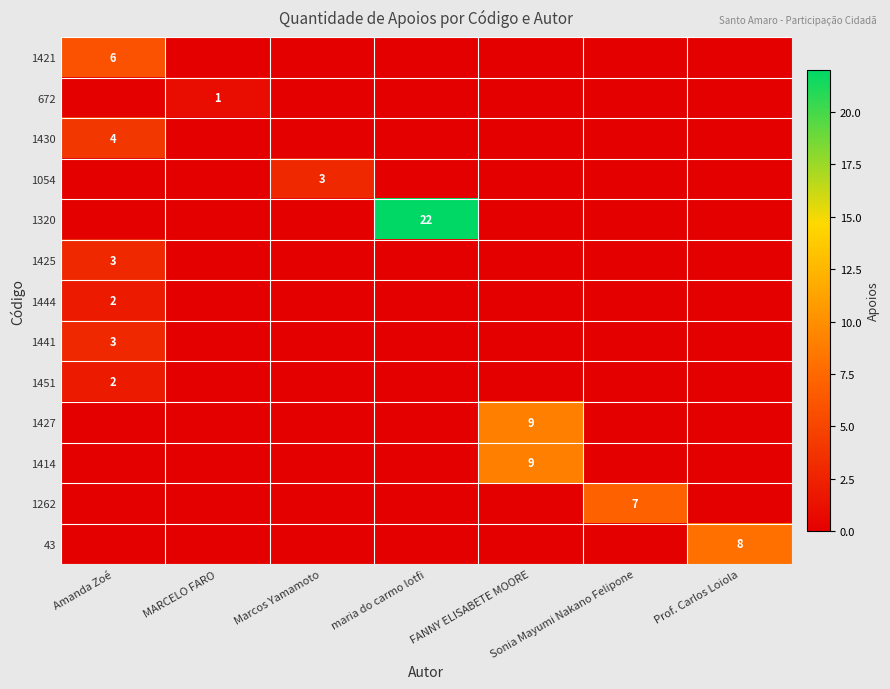

True or false: 1262 has a value of 7 at Sonia Mayumi Nakano Felipone.

True